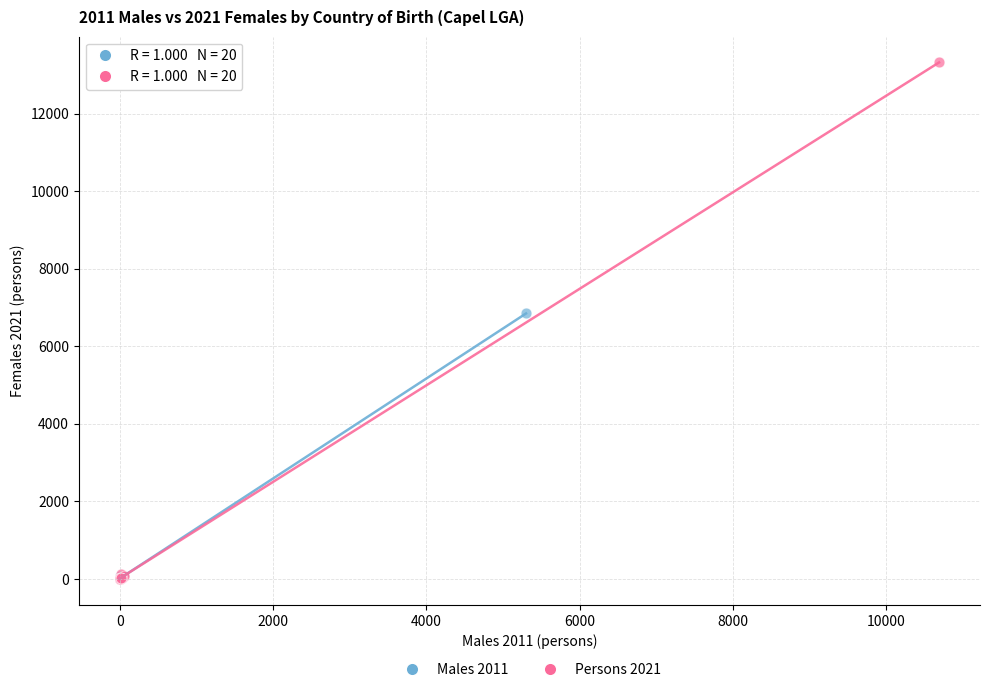

Which series contains the highest Y value?

Persons 2021